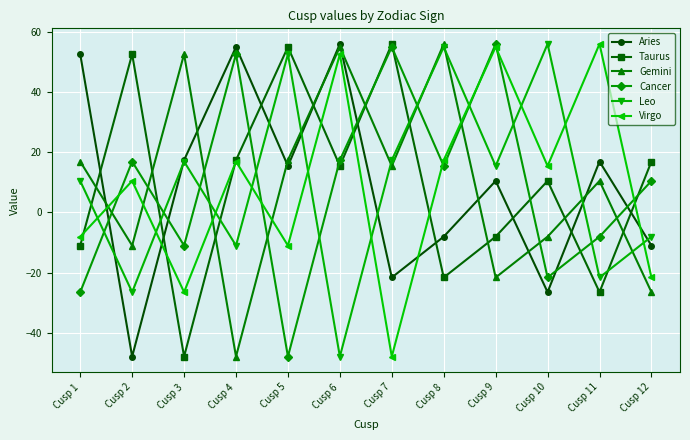

How many lines are shown in the chart?

6